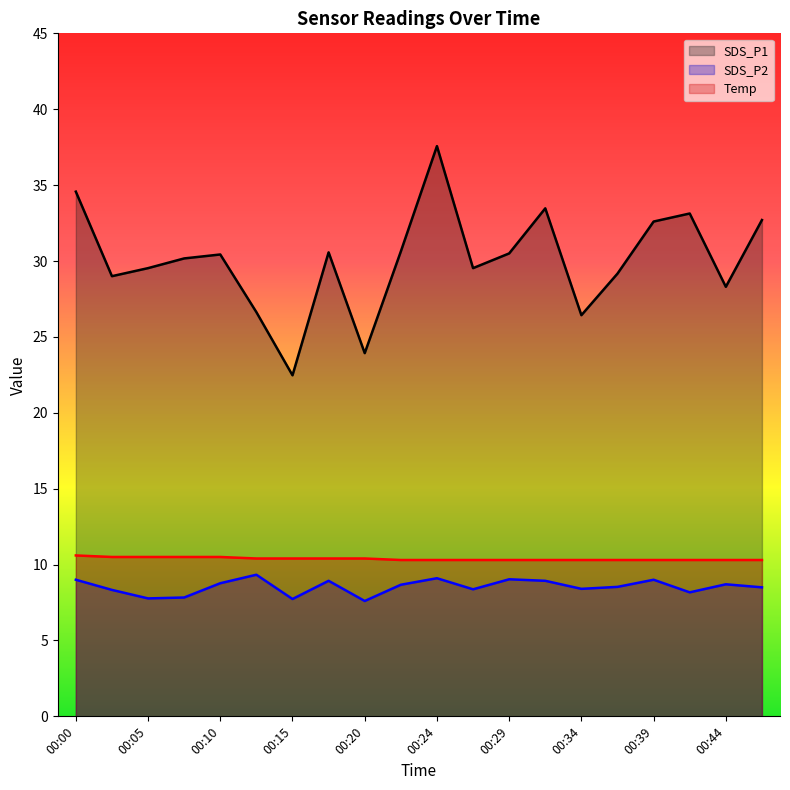

List the series in order of their peak value, highest first.

SDS_P1, Temp, SDS_P2